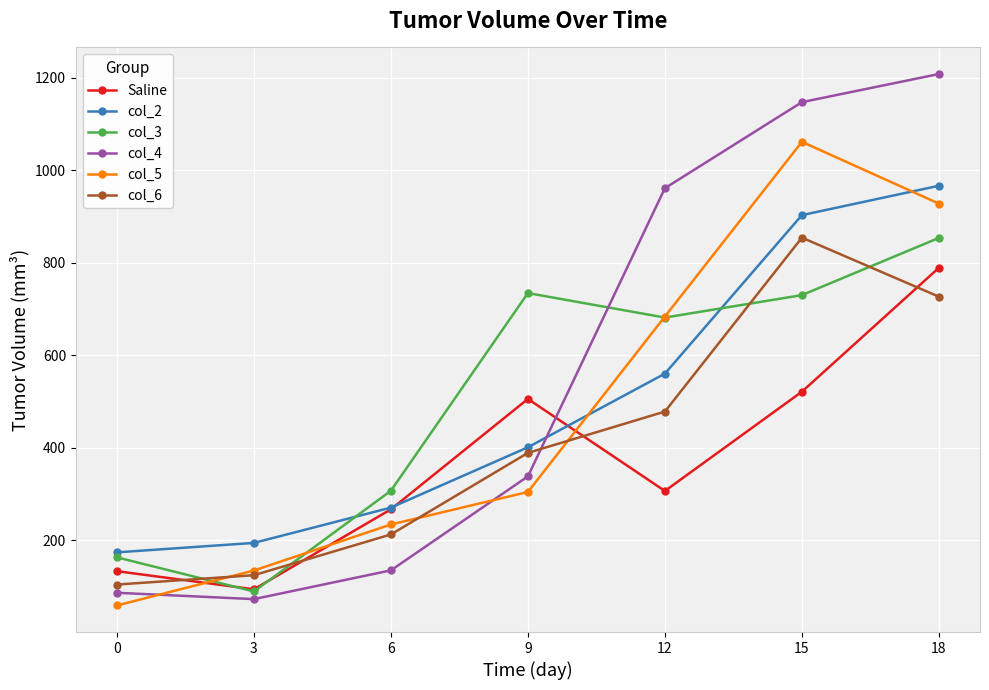

The Saline series shows 266.9 at 6. True or false?

True